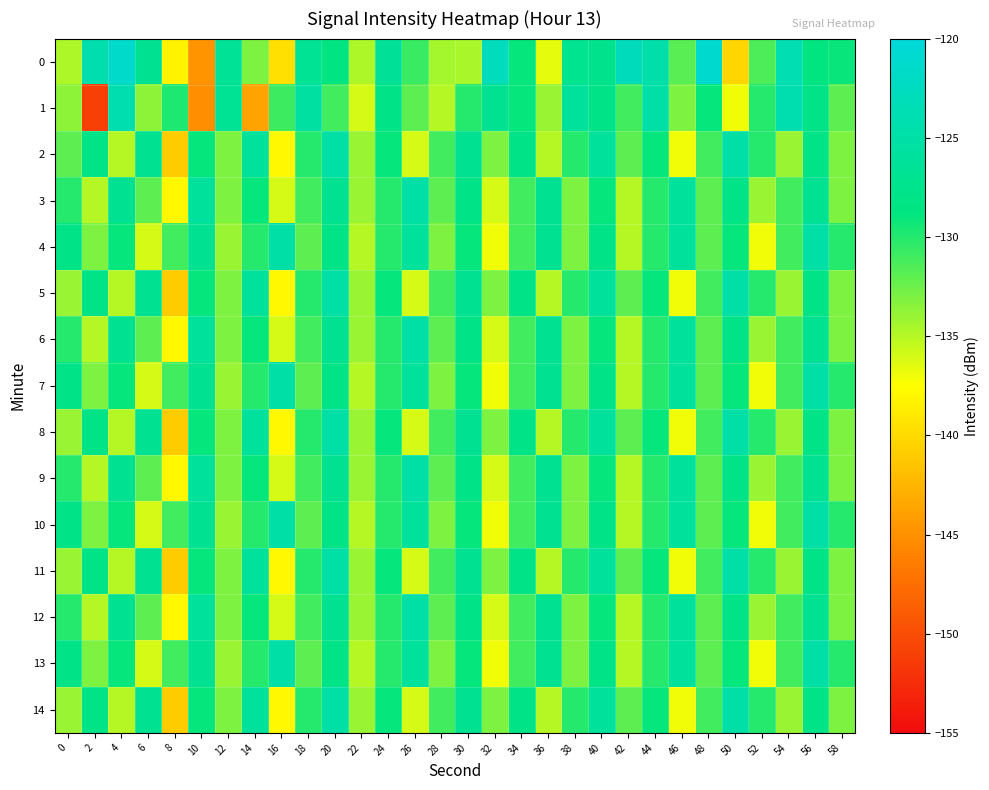

Rank the series at 28 from highest to lowest value.

2, 5, 8, 11, 14, 3, 6, 9, 12, 4, 7, 10, 13, 0, 1